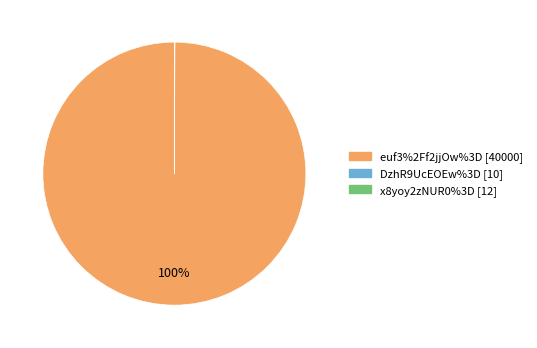

The euf3%2Ff2jjOw%3D [40000] slice represents 87% of the pie. True or false?

False